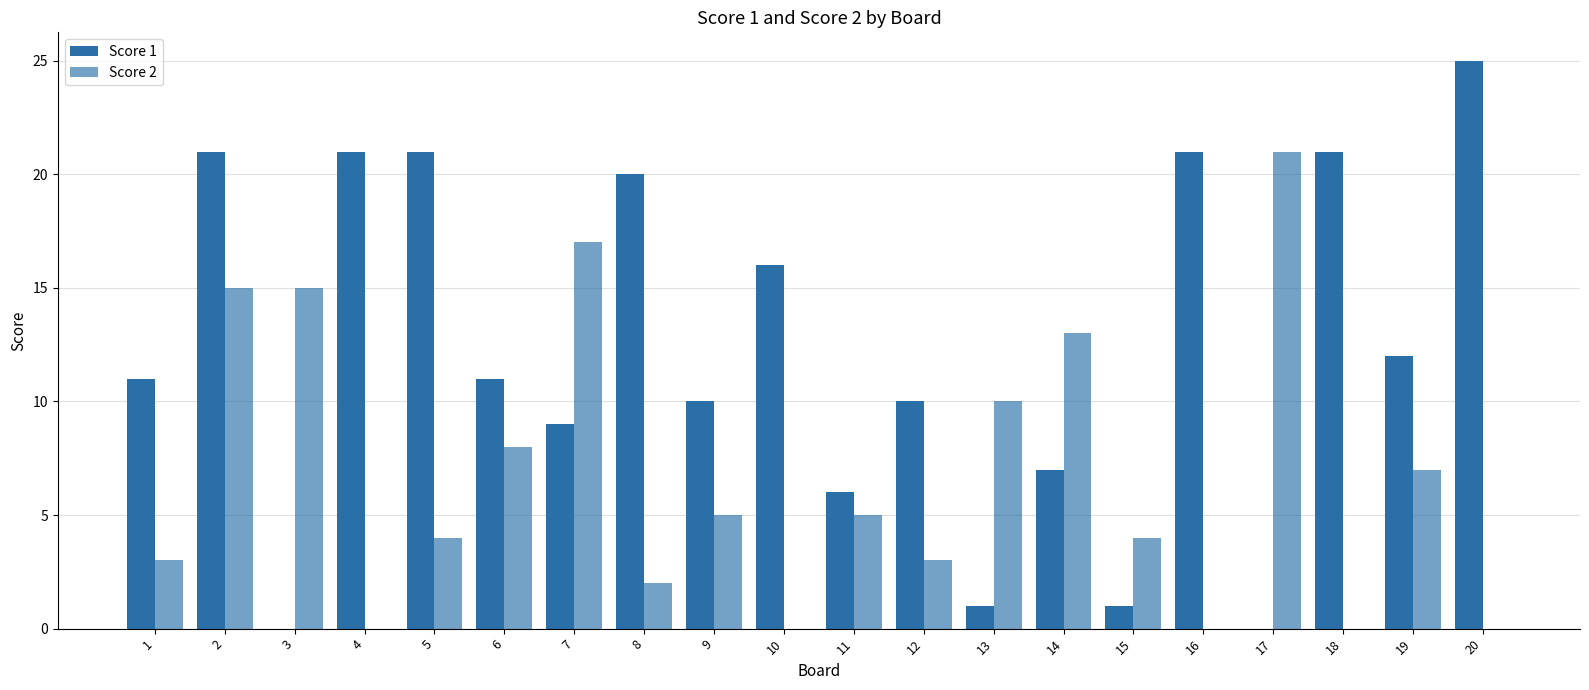

Is the value of Score 1 at 15 greater than the value of Score 2 at 14?

No